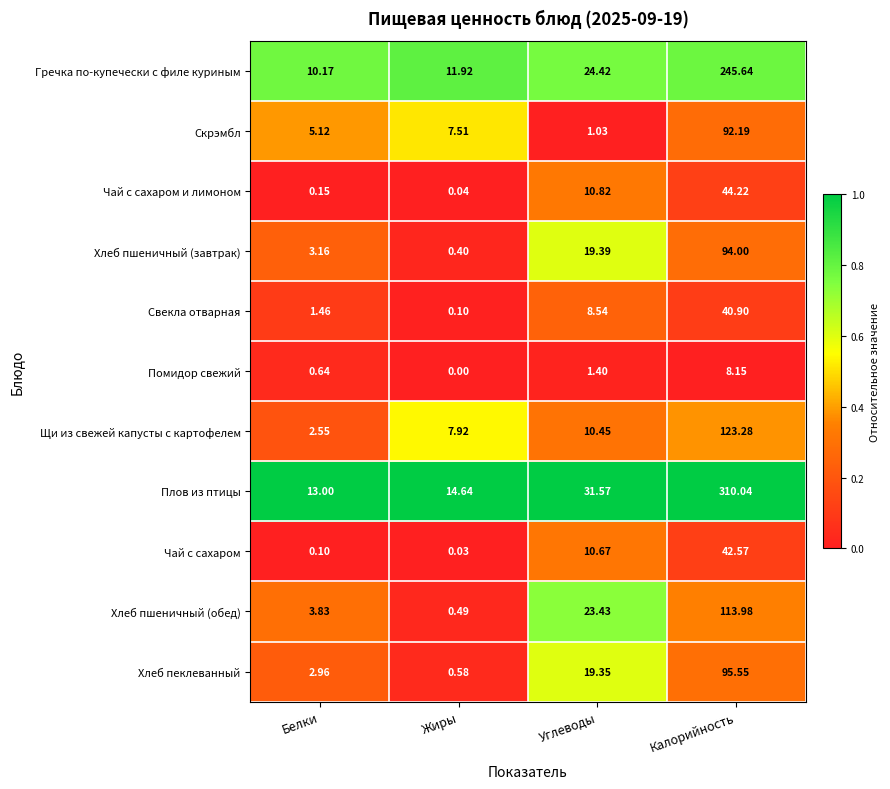

At which category is the sum across all series the highest?

Калорийность